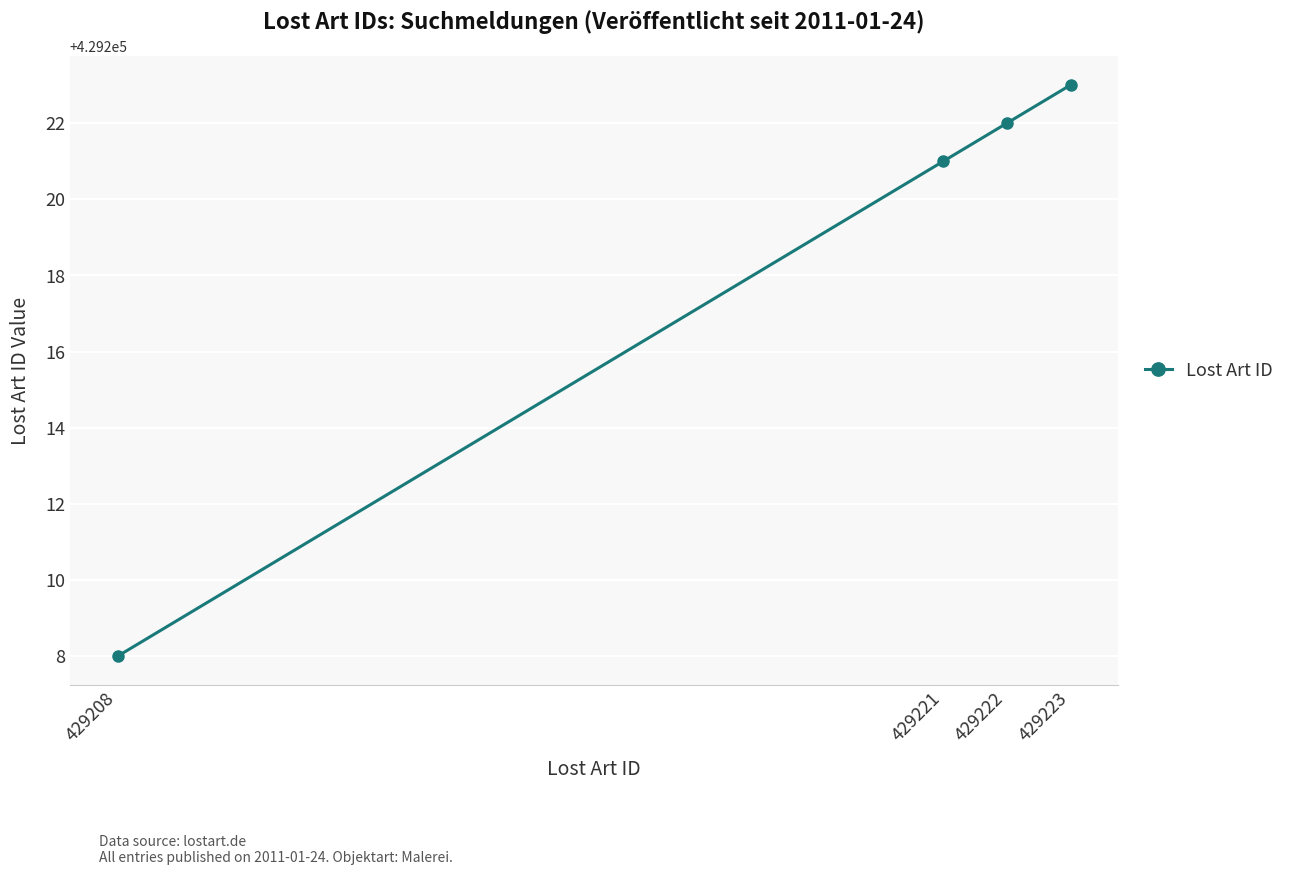

How many series are shown in this chart?

1